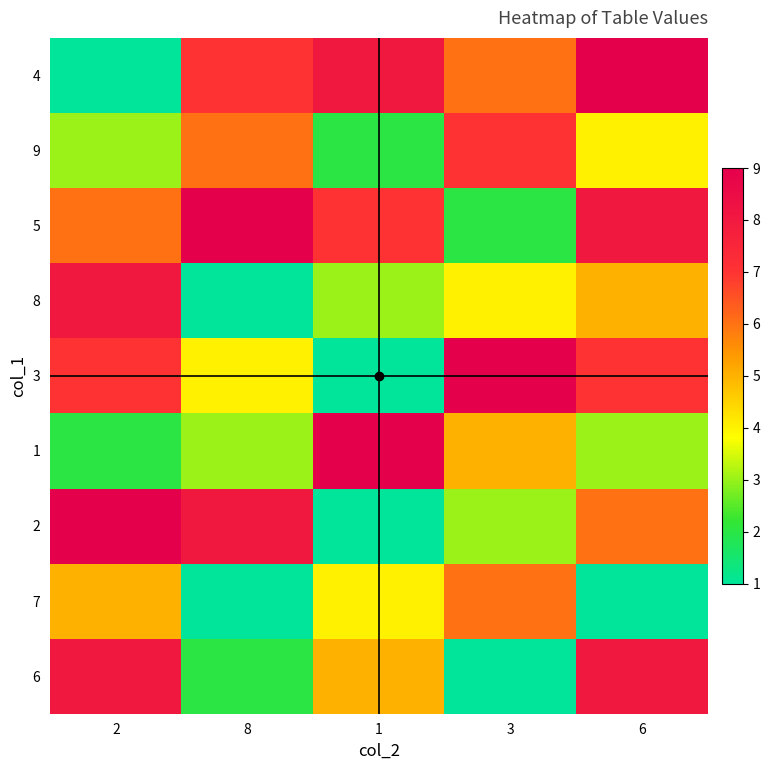

Reading left to right, list all the values displayed in this chart.

4: 2=1	8=7	1=8	3=6	6=9
9: 2=3	8=6	1=2	3=7	6=4
5: 2=6	8=9	1=7	3=2	6=8
8: 2=8	8=1	1=3	3=4	6=5
3: 2=7	8=4	1=1	3=9	6=7
1: 2=2	8=3	1=9	3=5	6=3
2: 2=9	8=8	1=1	3=3	6=6
7: 2=5	8=1	1=4	3=6	6=1
6: 2=8	8=2	1=5	3=1	6=8